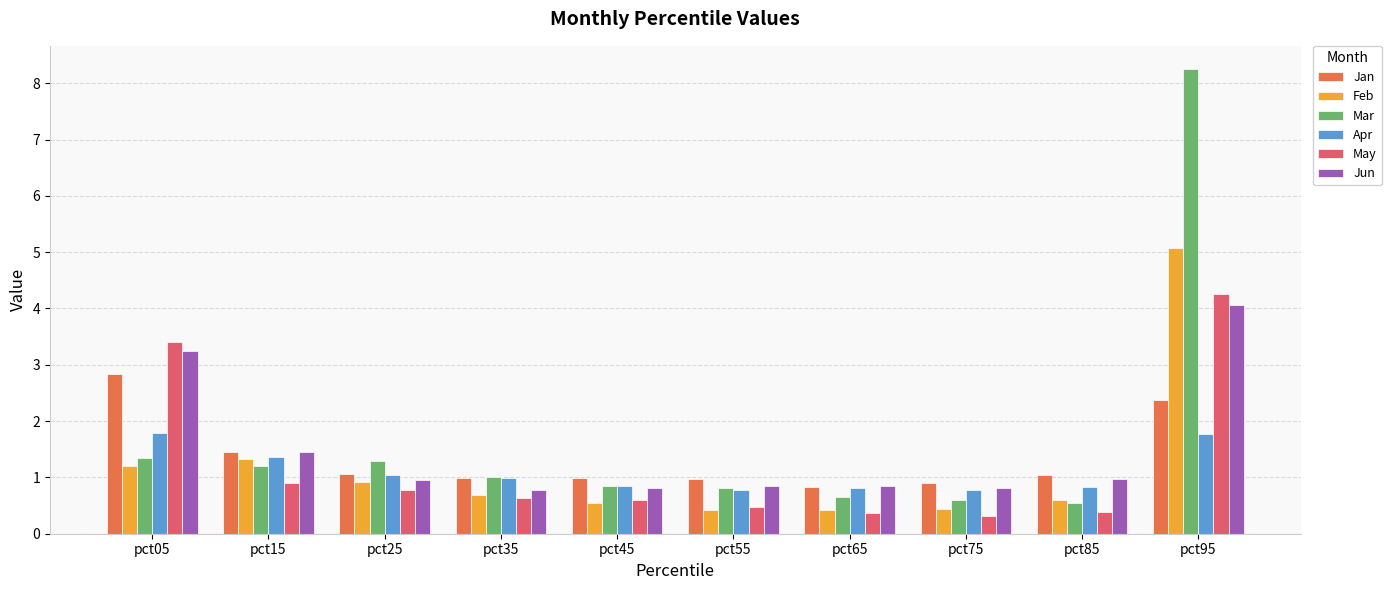

How many bars are there in total?

60